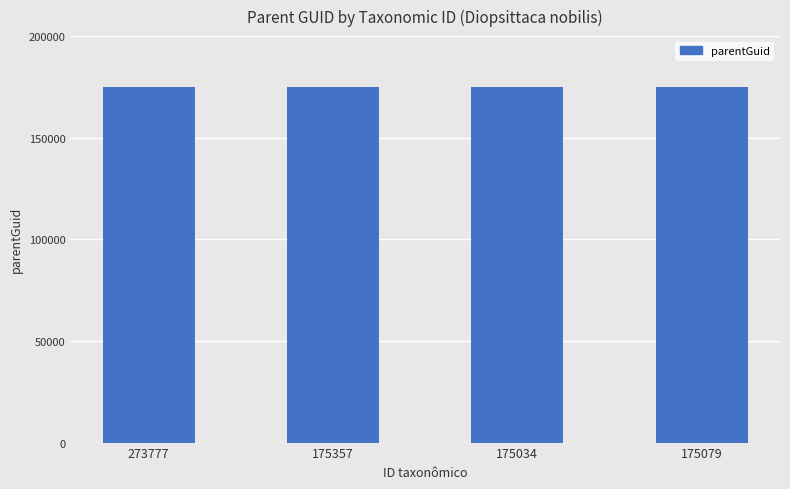

Approximately how many times larger is the value at 175079 compared to 175034?

1.0